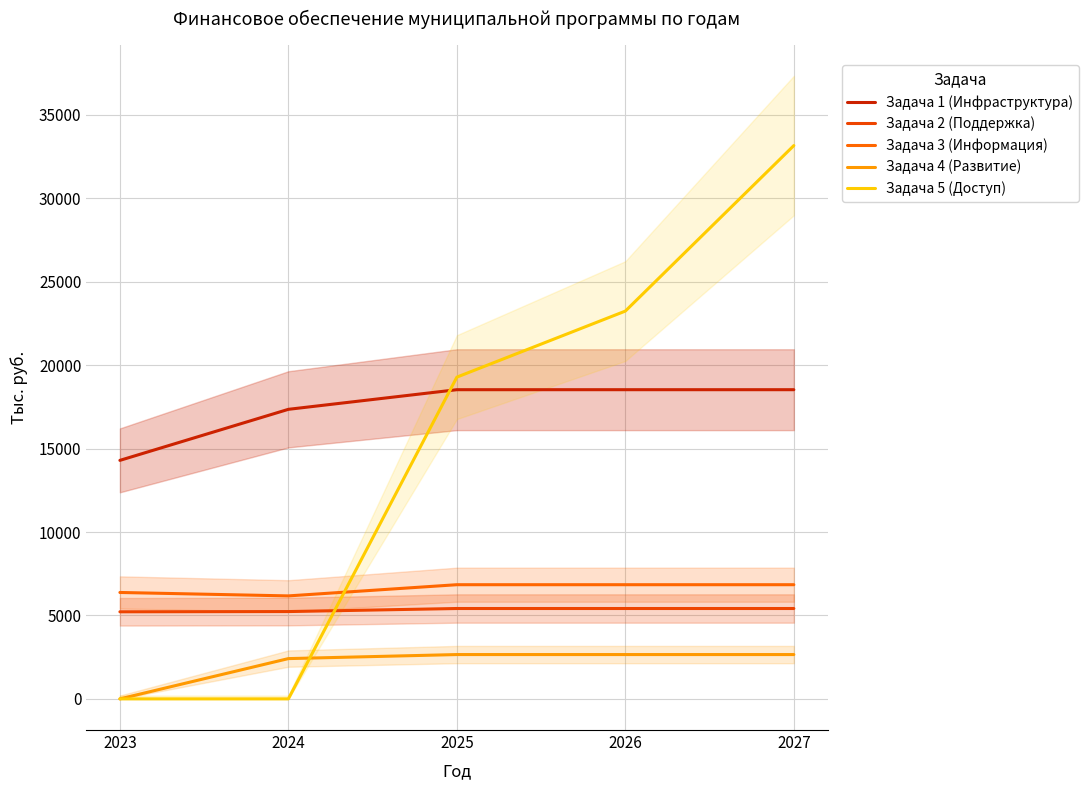

Rank the series at 2024 from highest to lowest value.

Задача 1 (Инфраструктура), Задача 3 (Информация), Задача 2 (Поддержка), Задача 4 (Развитие), Задача 5 (Доступ)